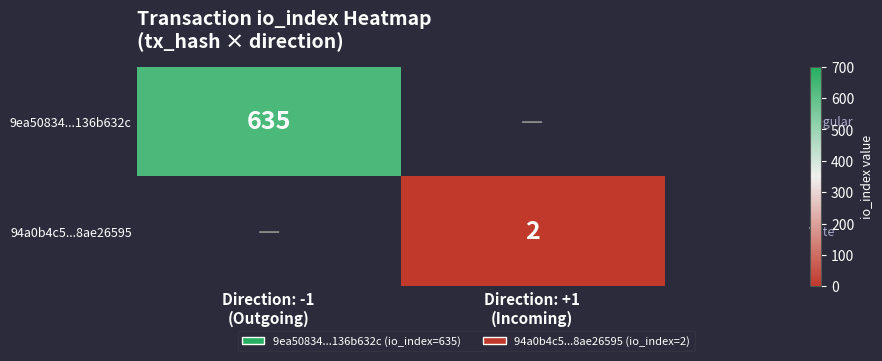

What is the minimum value shown in the chart?

2.0